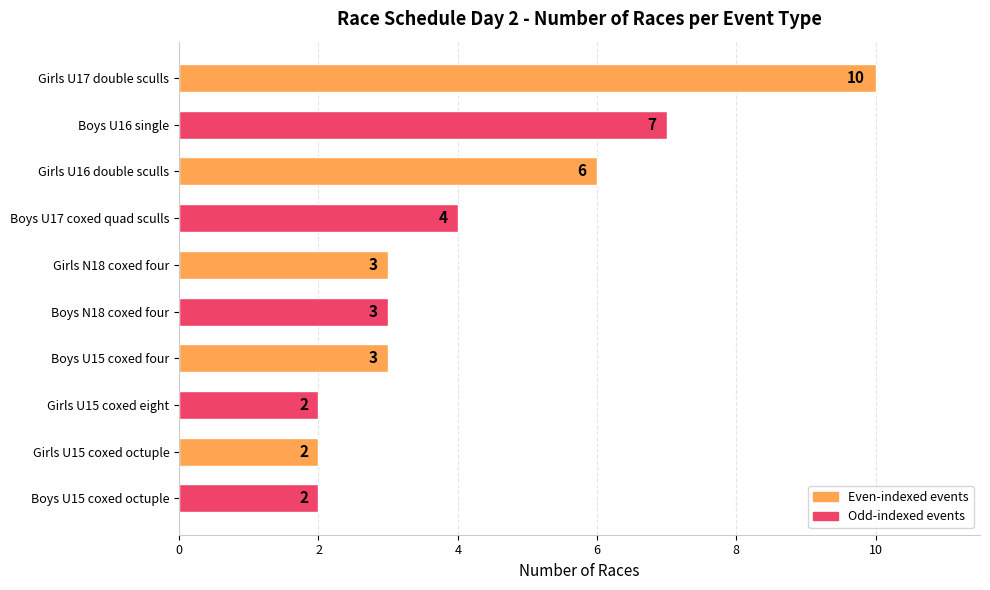

What is the sum of the values at Boys U15 coxed four and Boys U16 single?

10